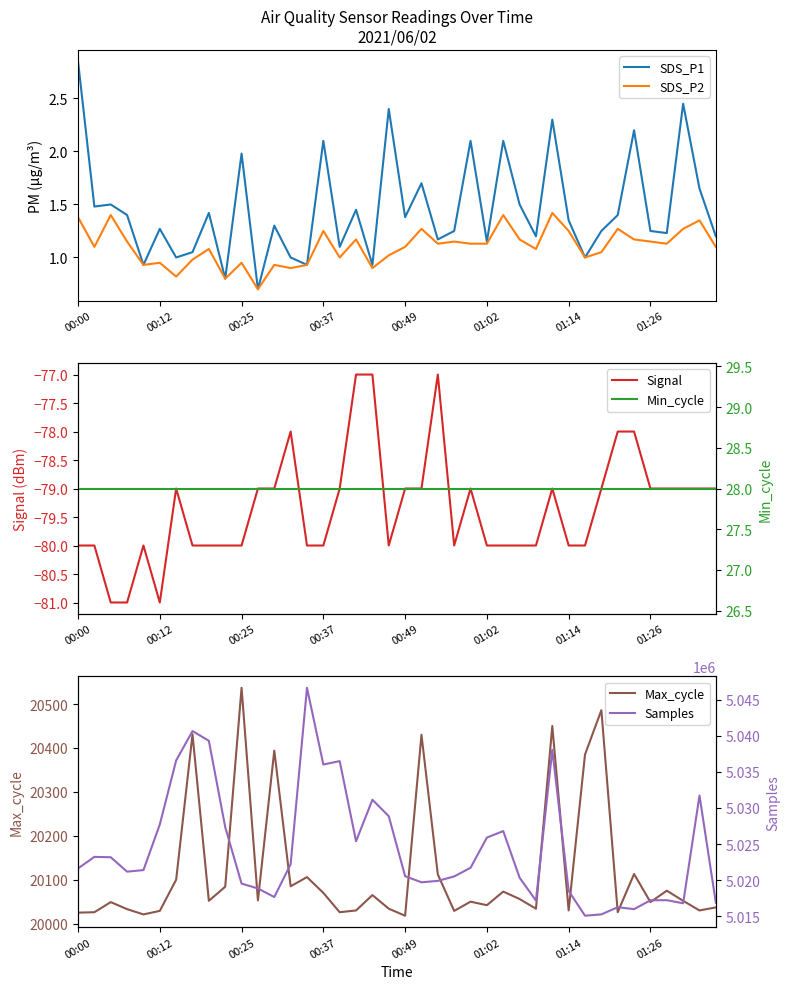

What is the value of the Signal point at the 4th from the left?

-81.0